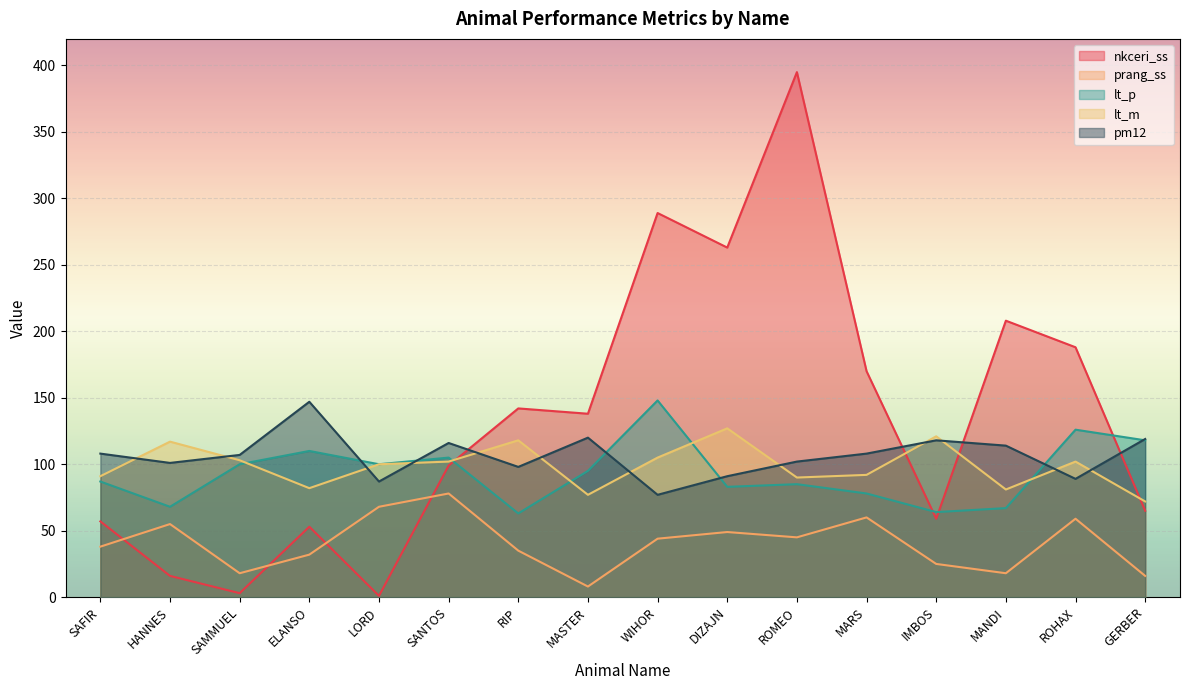

How many values in the pm12 series are below 108?

8